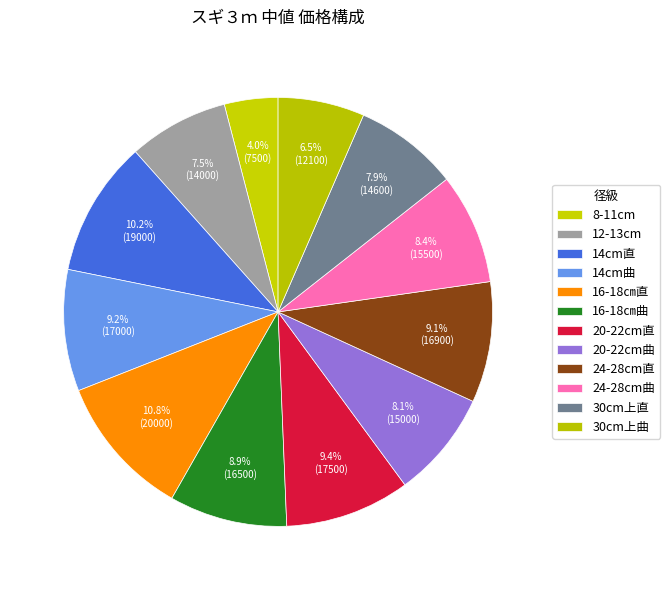

What is the smallest slice in the pie chart?

8-11cm